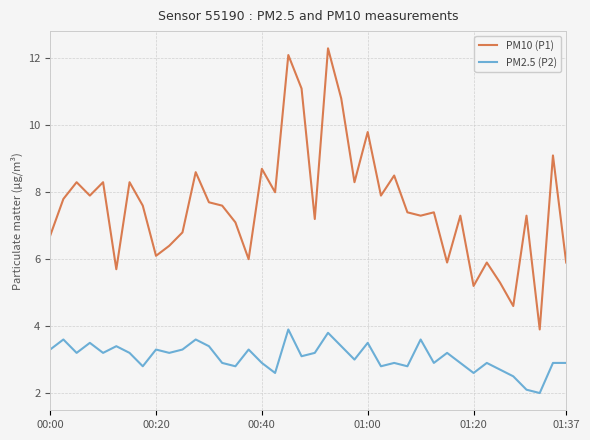

True or false: PM10 (P1) and PM2.5 (P2) intersect in this chart.

False